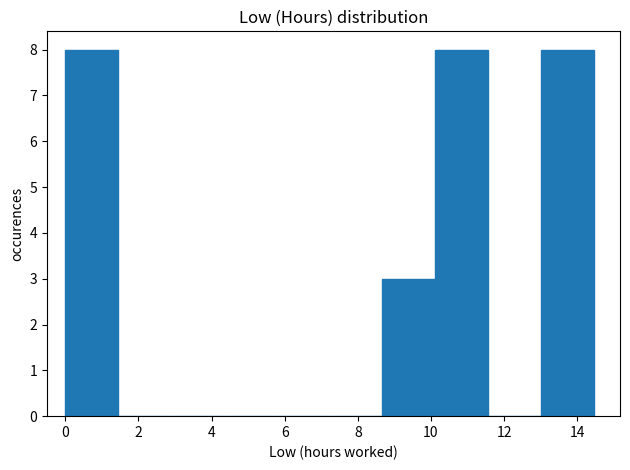

Reading left to right, transcribe this chart: for each bar, give the range it covers on the x-axis and its height. Neither the bar edges nor the heights are printed on the chart, so give them approximately, as read against the axes.

0.0 to 1.4: 8
1.4 to 2.8: 0
2.8 to 4.4: 0
4.4 to 5.8: 0
5.8 to 7.2: 0
7.2 to 8.6: 0
8.6 to 10.2: 3
10.2 to 11.6: 8
11.6 to 13.0: 0
13.0 to 14.4: 8